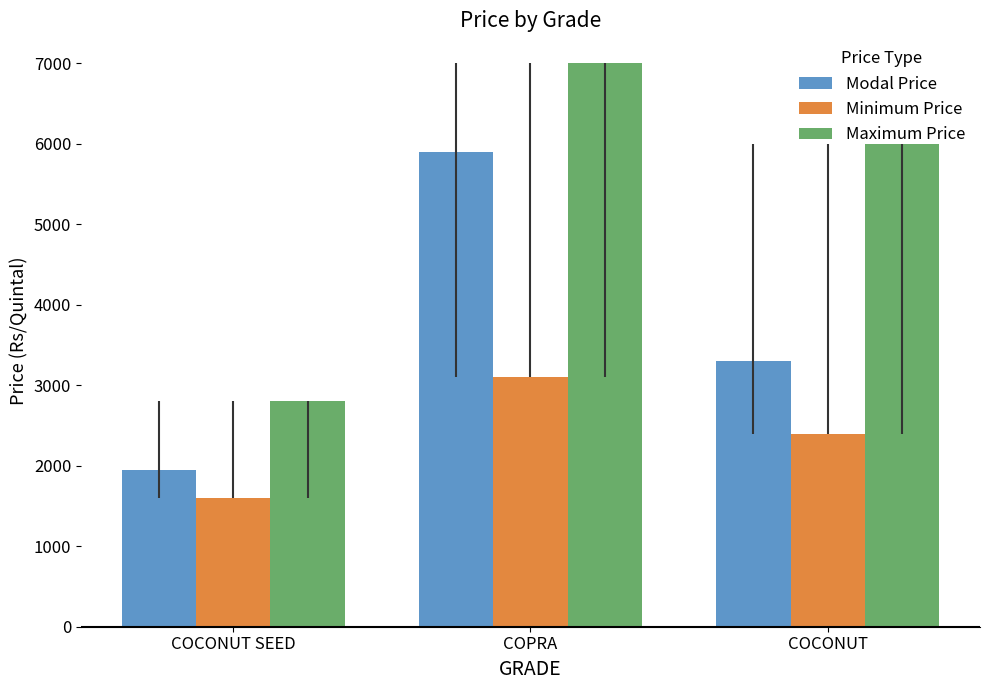

Where does the Maximum Price series first go above 6000?

COPRA